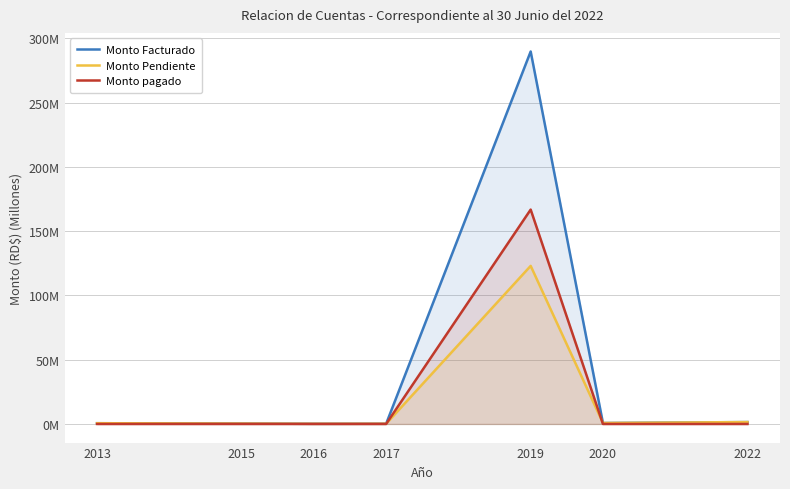

What is the difference between the Monto pagado values at 2019 and 2017?

166.8